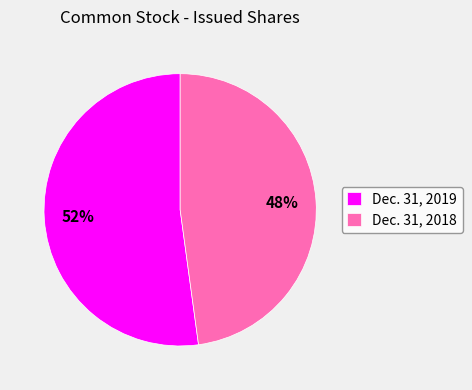

Which slice is the smallest?

Dec. 31, 2018